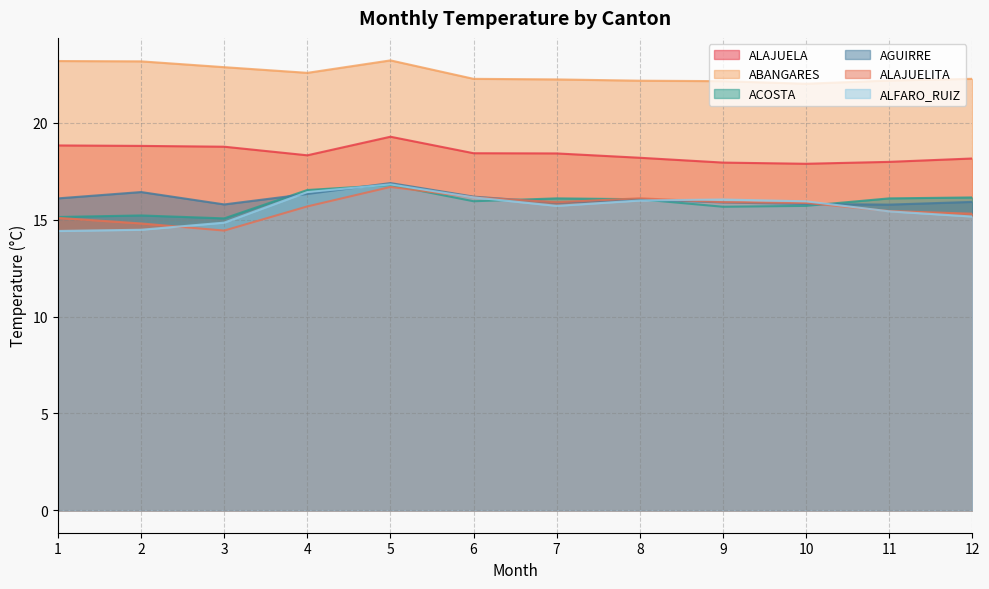

At which category does ALFARO_RUIZ reach its first local peak?

5